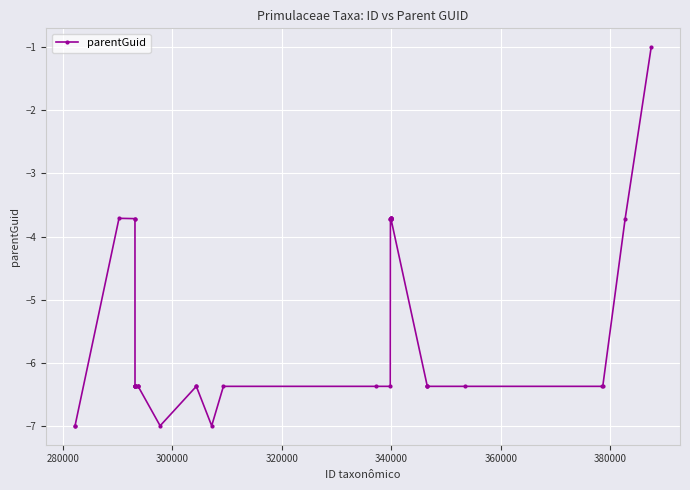

What is the difference between the second highest and second lowest values?

3.3